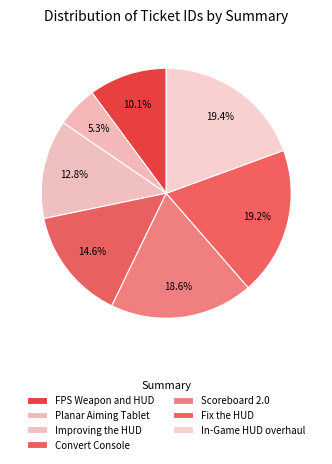

To the nearest percent, what is the average slice percentage?

14%